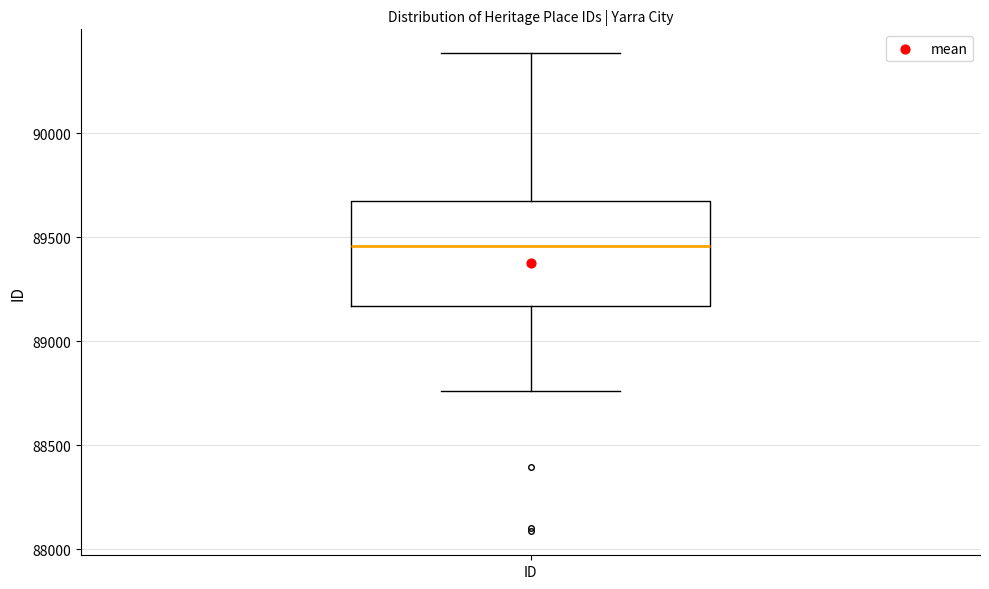

Read this box plot against the y-axis: the position of the median line, the range covered by the box, and the ends of both whiskers. The values are not printed on the chart, so give them approximately, as read against the axis.

median 89450, box 89150 to 89700, whiskers 88750 to 90400